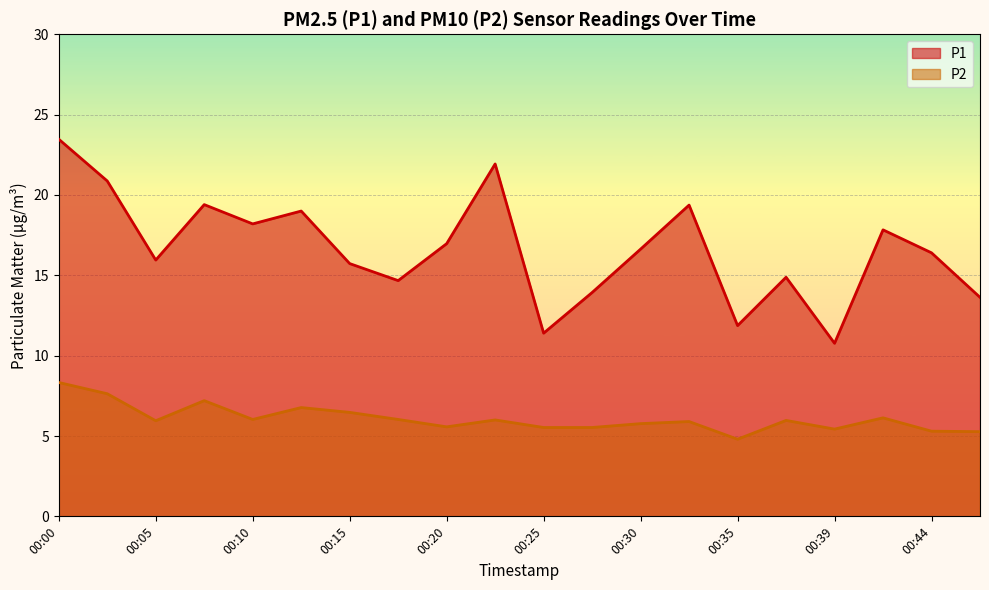

What is the total value across all series at 00:17?

20.7